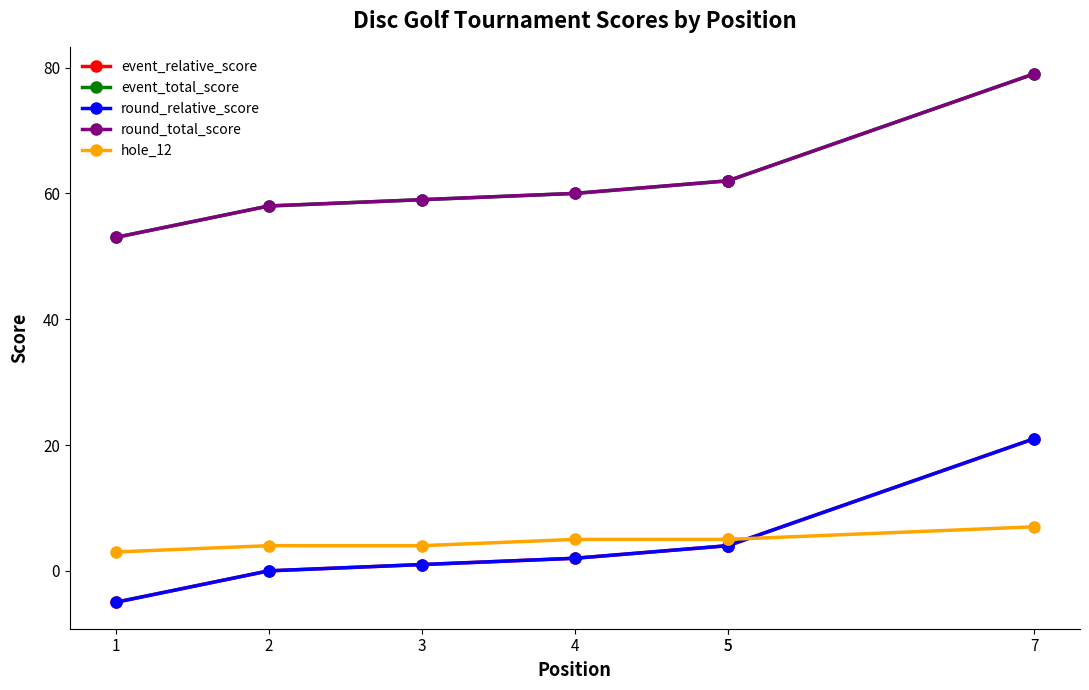

What is the lowest value of the event_relative_score series?

-5